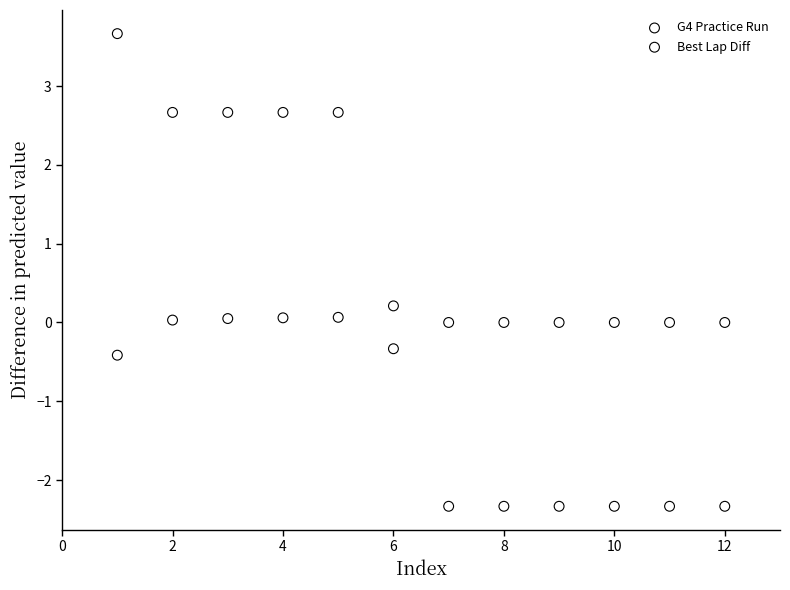

Which series has the largest Y range (max minus min)?

G4 Practice Run